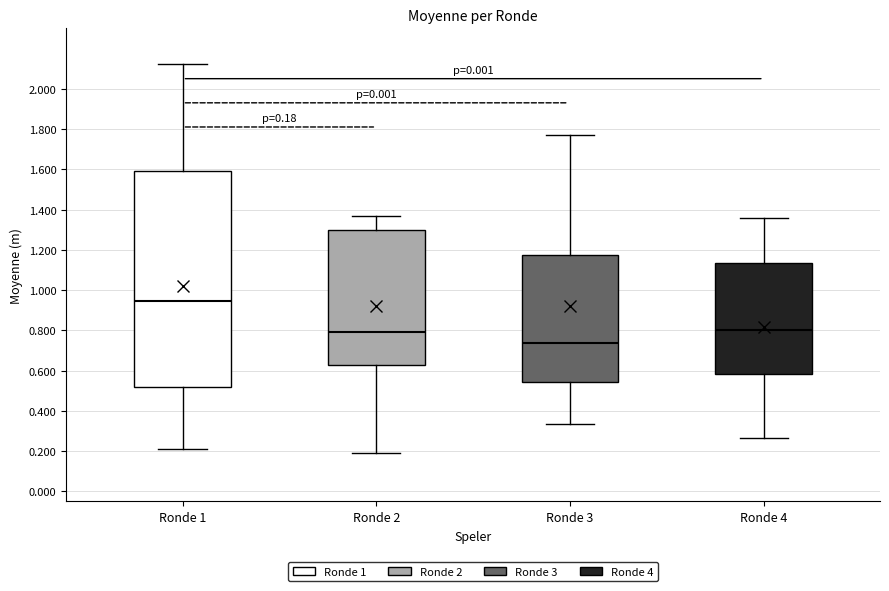

Which box's median line is the lowest?

Ronde 3